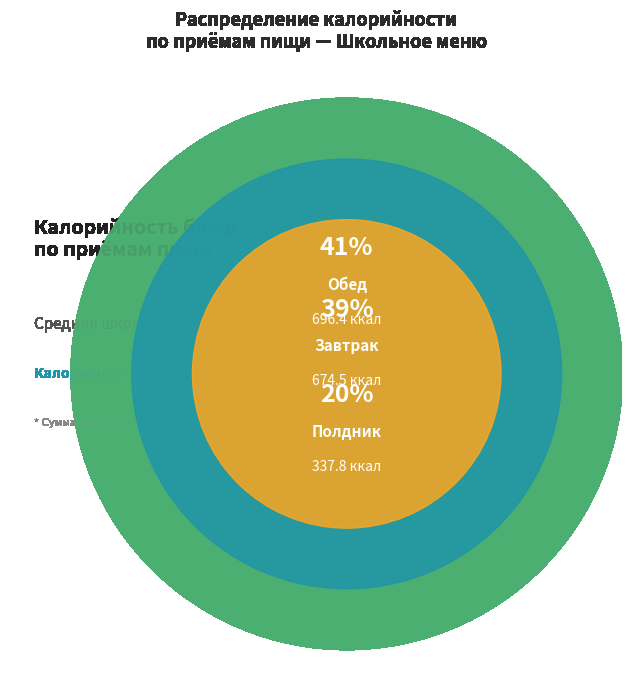

Is Сок фруктовый the majority of the pie?

No